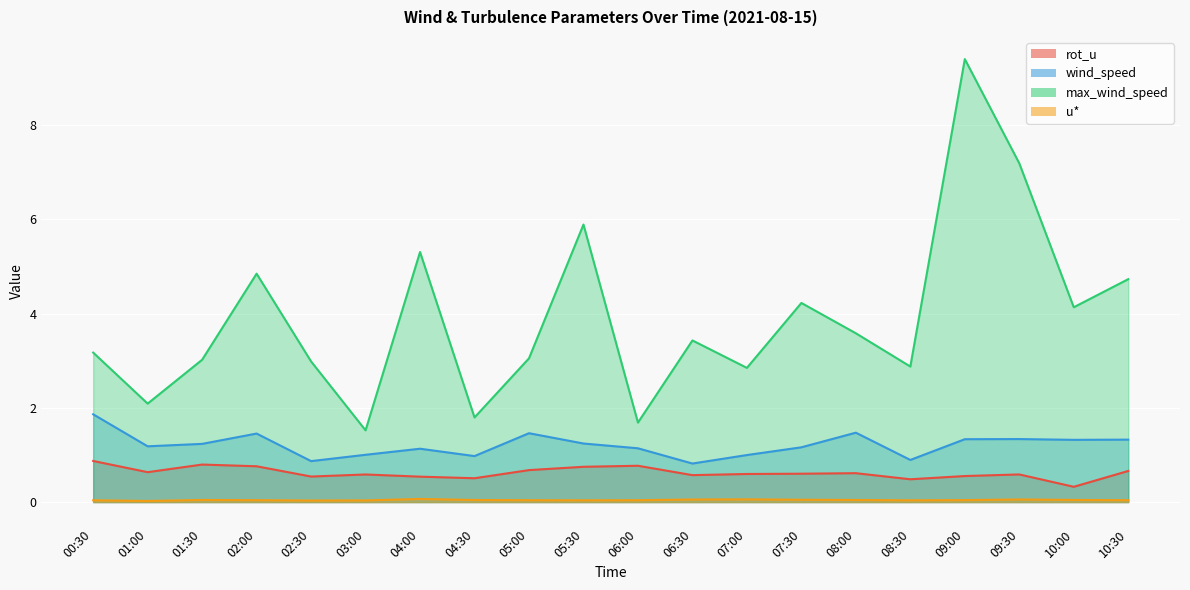

What is the label of the 3rd point from the left?

01:30